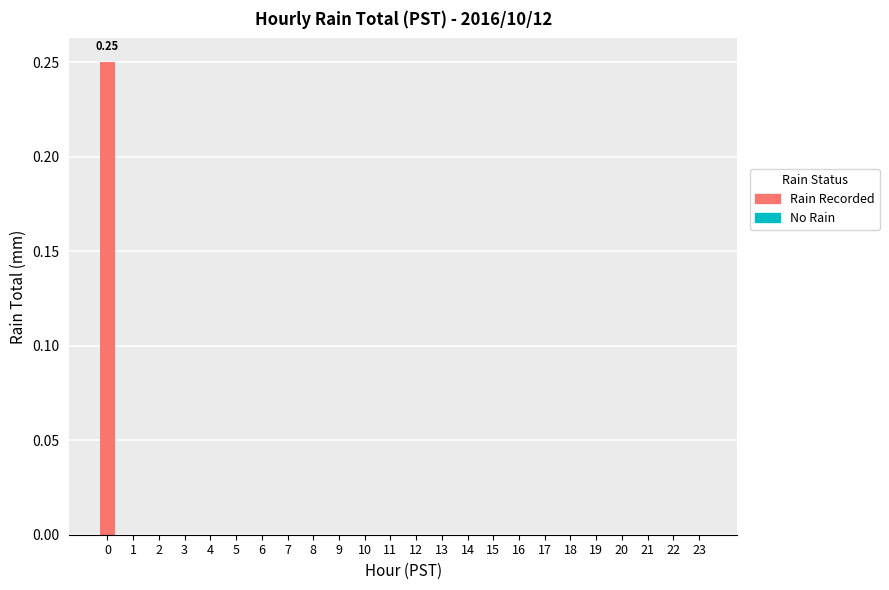

Reading left to right, what are all the values shown in this chart?

No Rain: 0.0	0.0	0.0	0.0	0.0	0.0	0.0	0.0	0.0	0.0	0.0	0.0	0.0	0.0	0.0	0.0	0.0	0.0	0.0	0.0	0.0	0.0	0.0	0.0
Rain Recorded: 0.2	0.0	0.0	0.0	0.0	0.0	0.0	0.0	0.0	0.0	0.0	0.0	0.0	0.0	0.0	0.0	0.0	0.0	0.0	0.0	0.0	0.0	0.0	0.0